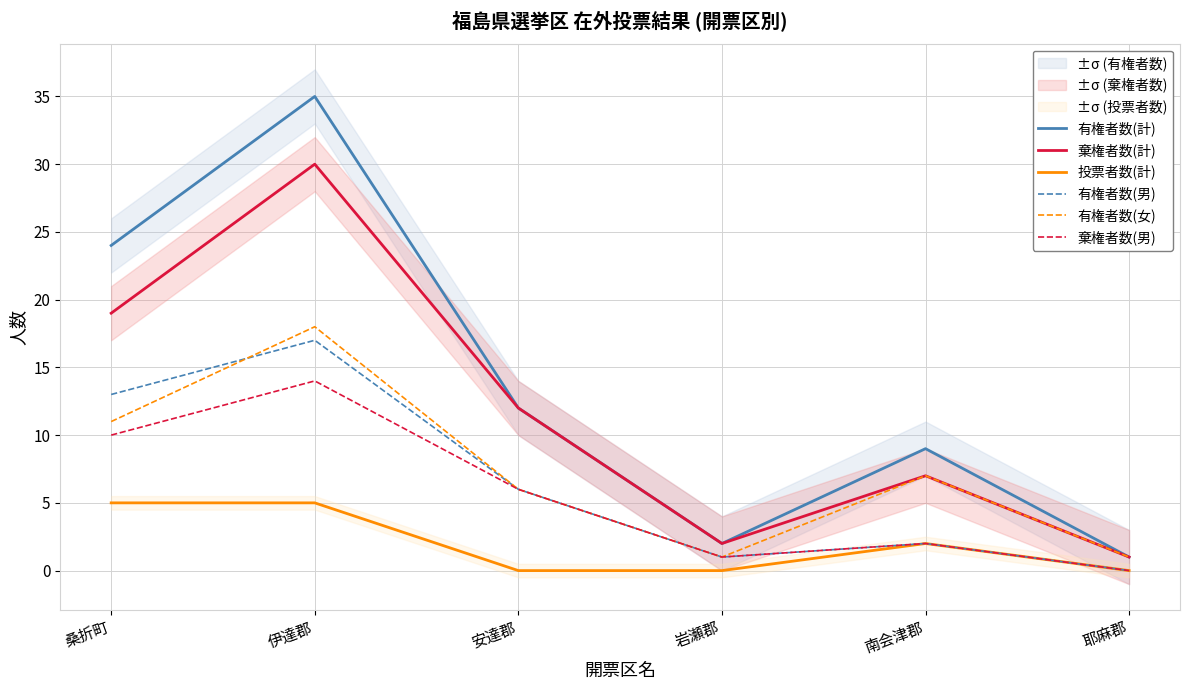

The 有権者数(女) series shows 7 at 南会津郡. True or false?

True